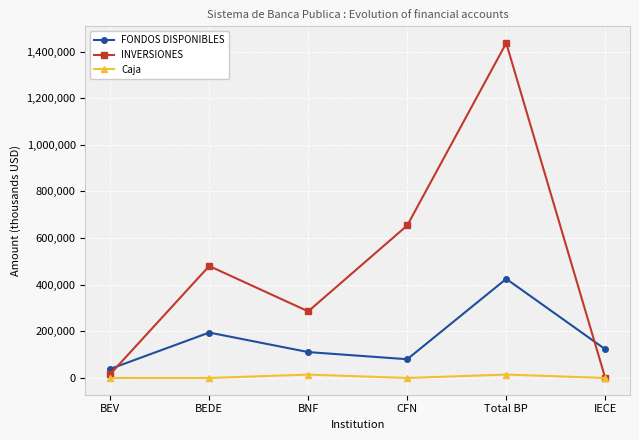

What is the label of the 6th point from the right?

BEV